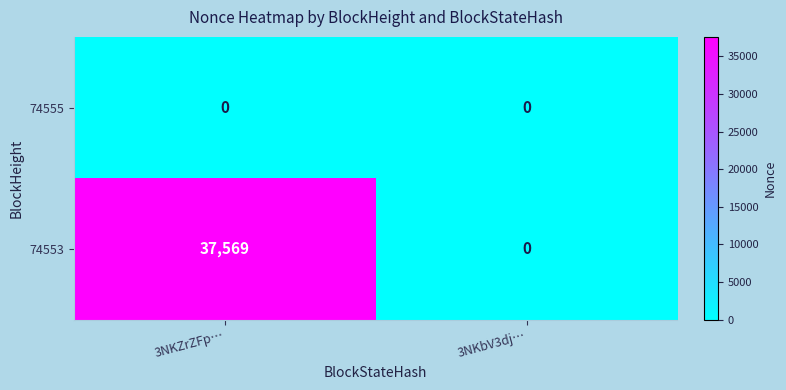

List the series in order of their peak value, highest first.

74553, 74555